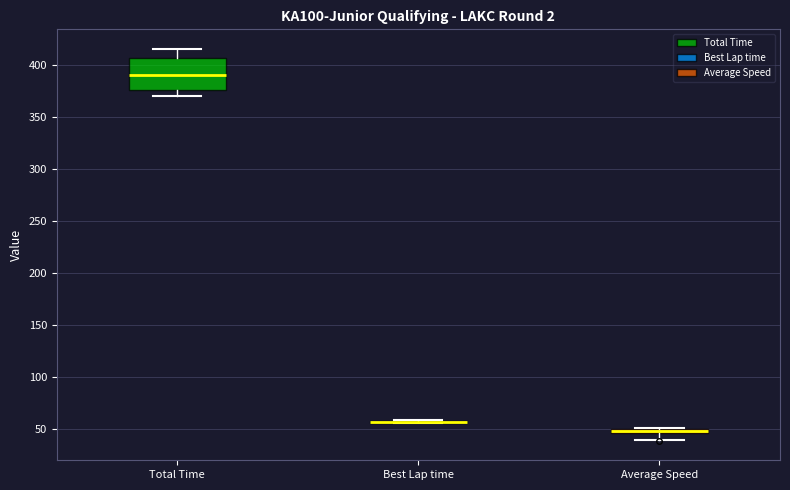

Where does the upper whisker of the box for Total Time end on the y-axis? The values are not printed on the chart, so give them approximately, as read against the axis.

415